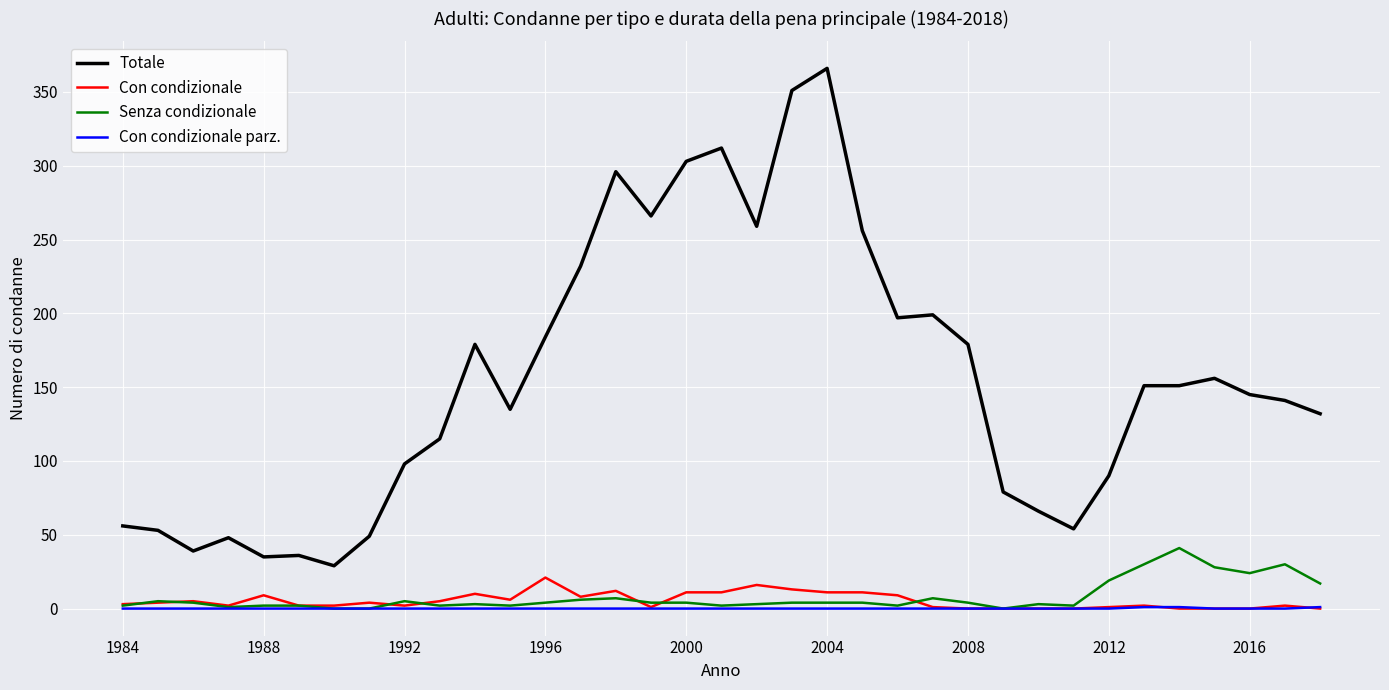

What is the difference between the second highest and minimum values in the Con condizionale parz. series?

1